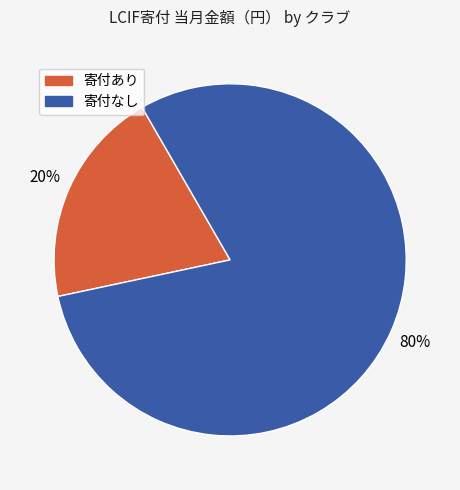

To the nearest percent, what is the average slice percentage?

50%